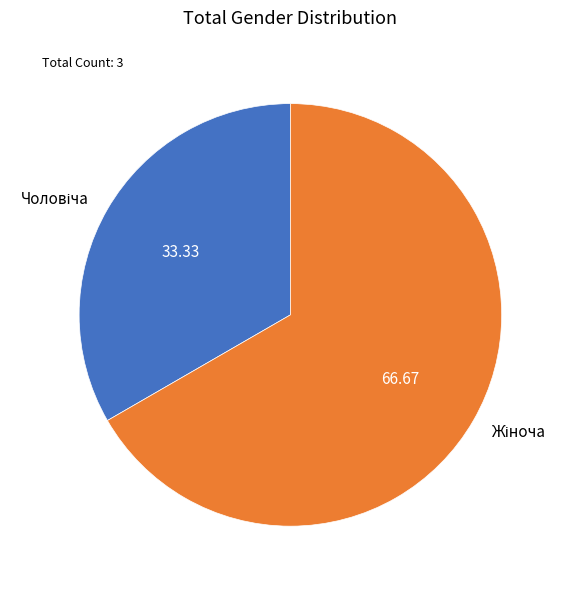

Does any single category account for the majority?

Yes